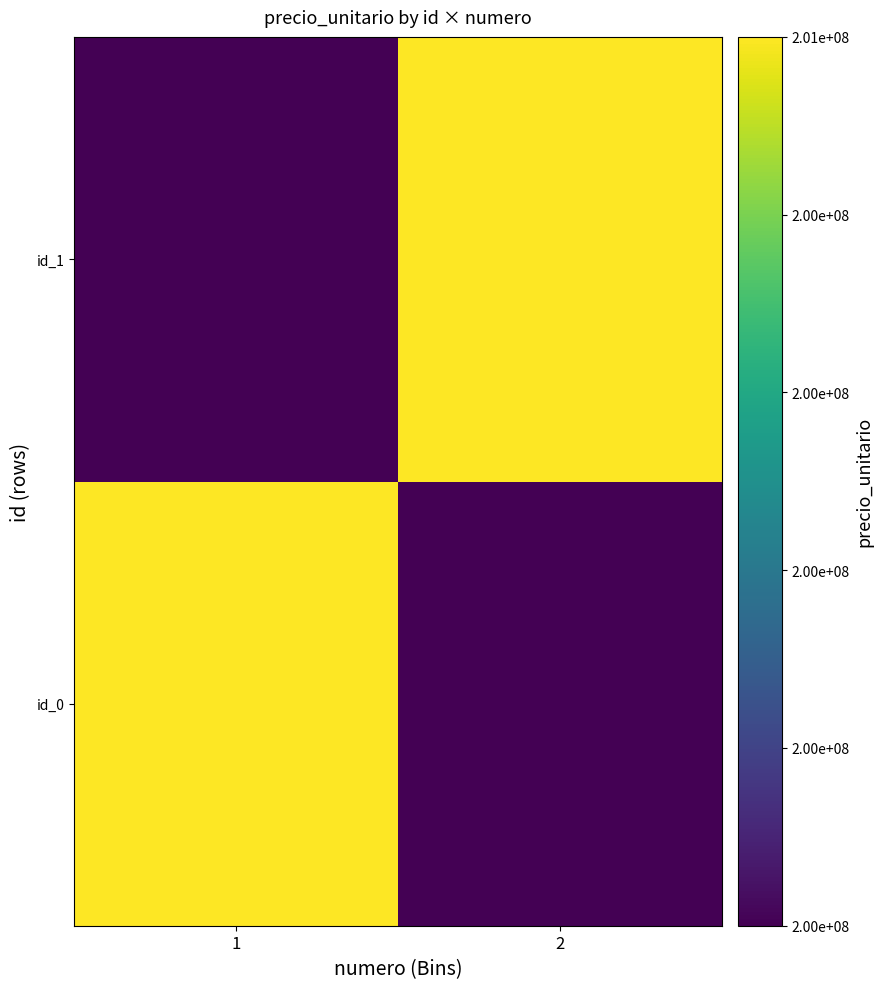

Reading right to left, extract all data points from this chart.

id_0: 2=200172960	1=200506320
id_1: 2=200506320	1=200172960